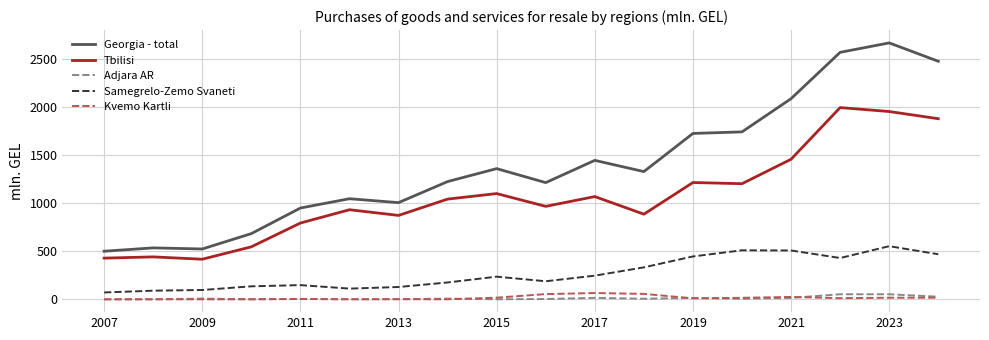

What is the sum of all Kvemo Kartli values?

294.8